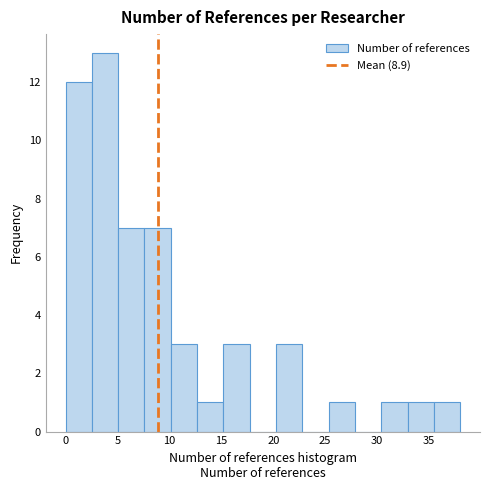

Reading left to right, transcribe this chart: for each bar, give the range it covers on the x-axis and its height. Neither the bar edges nor the heights are printed on the chart, so give them approximately, as read against the axes.

0.0 to 2.5: 12
2.5 to 5.0: 13
5.0 to 7.5: 7
7.5 to 10.0: 7
10.0 to 12.5: 3
12.5 to 15.0: 1
15.0 to 17.5: 3
17.5 to 20.5: 0
20.5 to 23.0: 3
23.0 to 25.5: 0
25.5 to 28.0: 1
28.0 to 30.5: 0
30.5 to 33.0: 1
33.0 to 35.5: 1
35.5 to 38.0: 1